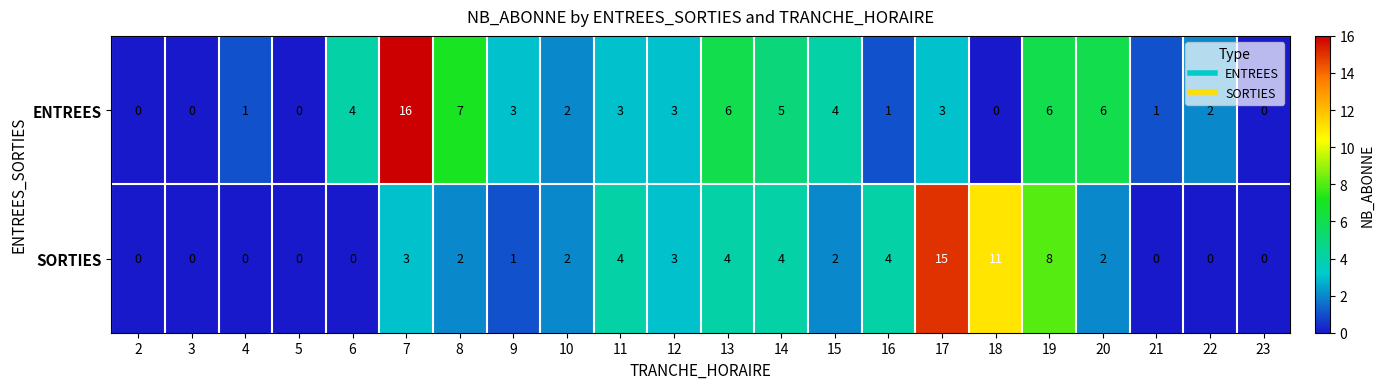

Which series has the widest spread of values?

ENTREES